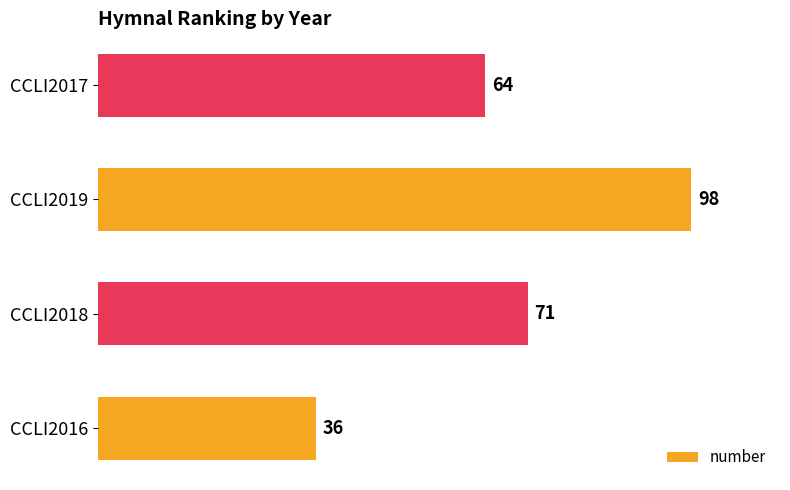

How many series are shown in this chart?

1